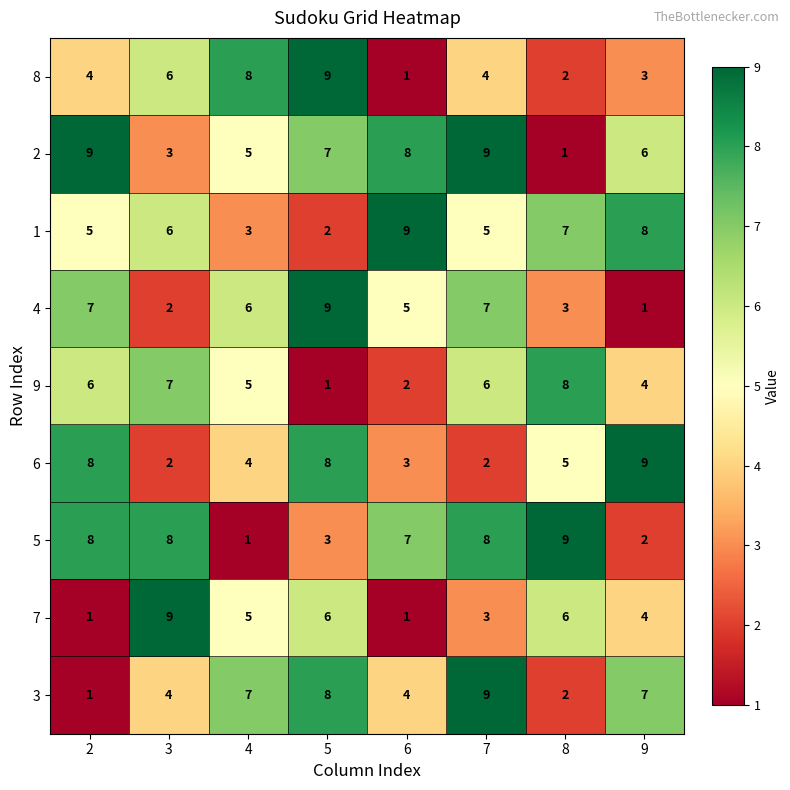

What is the difference between the maximum and minimum values in the 4 series?

8